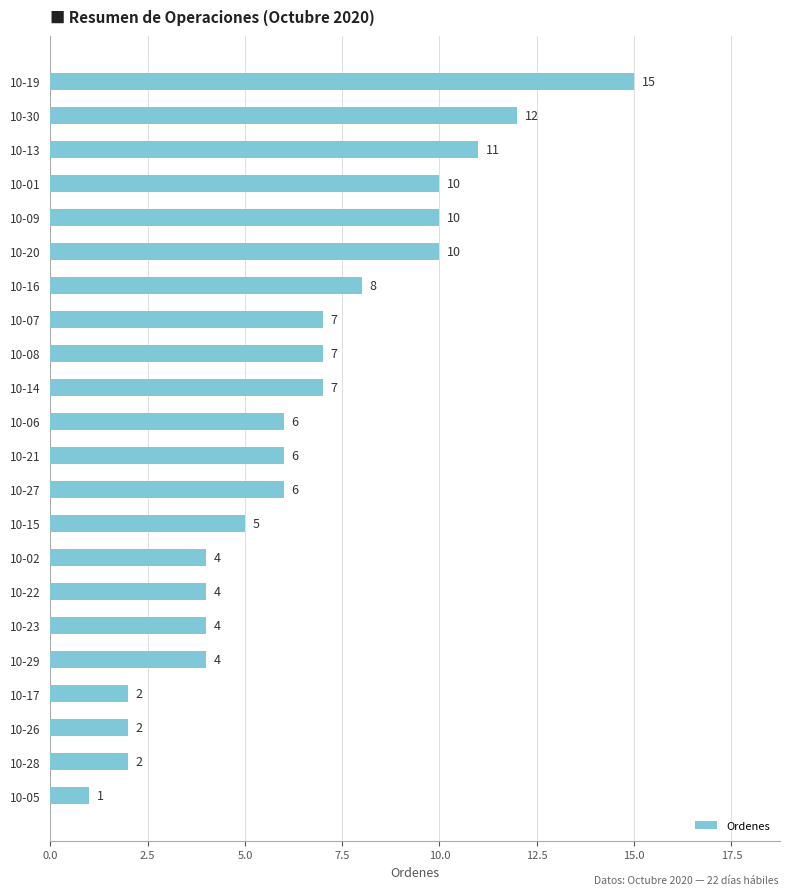

Is it true that the value at 10-30 is 6?

False